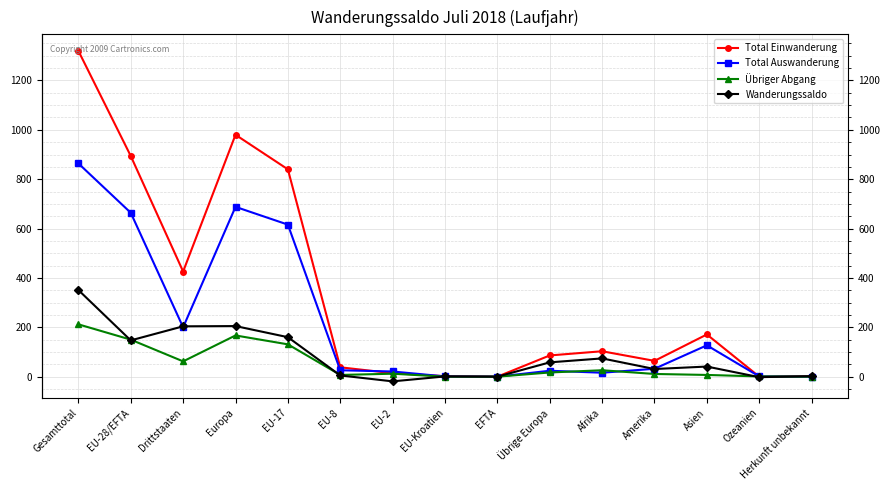

Is the value of Wanderungssaldo at Europa greater than the value of Übriger Abgang at EFTA?

Yes